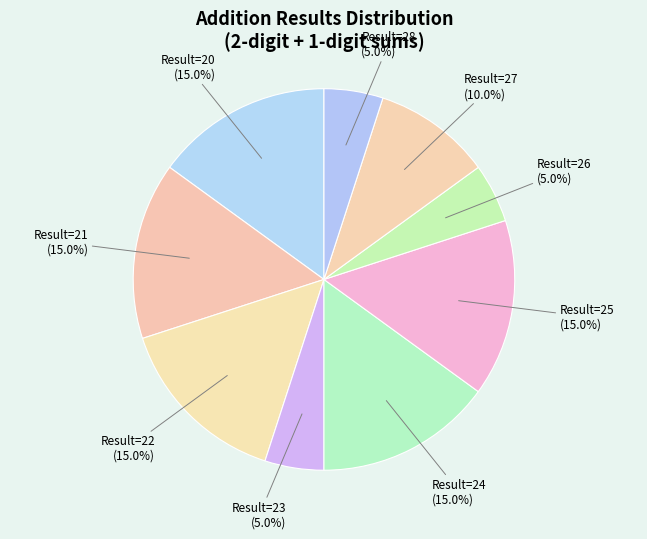

Is there a majority slice in this chart?

No